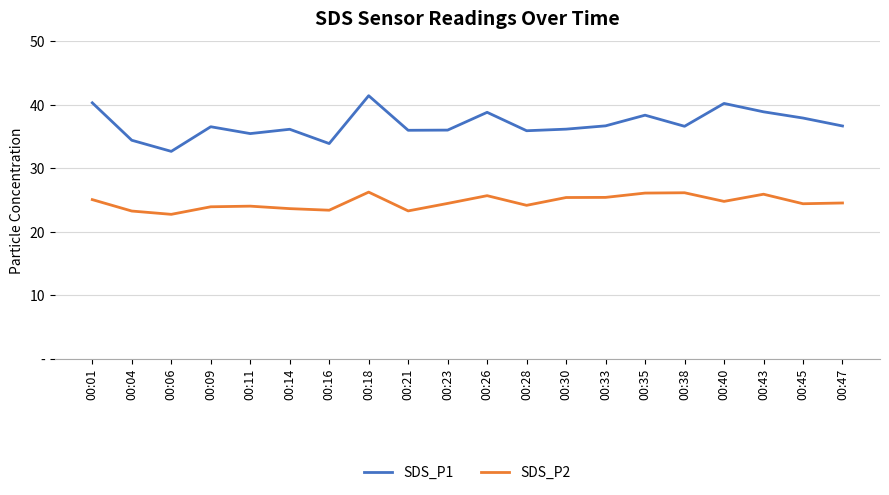

Reading left to right, list all the values displayed in this chart.

SDS_P1: 00:01=40.3	00:04=34.4	00:06=32.6	00:09=36.5	00:11=35.5	00:14=36.1	00:16=33.9	00:18=41.4	00:21=36.0	00:23=36.0	00:26=38.8	00:28=35.9	00:30=36.1	00:33=36.7	00:35=38.4	00:38=36.6	00:40=40.2	00:43=38.9	00:45=37.9	00:47=36.6
SDS_P2: 00:01=25.1	00:04=23.2	00:06=22.7	00:09=23.9	00:11=24.0	00:14=23.6	00:16=23.4	00:18=26.2	00:21=23.3	00:23=24.4	00:26=25.7	00:28=24.1	00:30=25.4	00:33=25.4	00:35=26.1	00:38=26.1	00:40=24.8	00:43=25.9	00:45=24.4	00:47=24.5